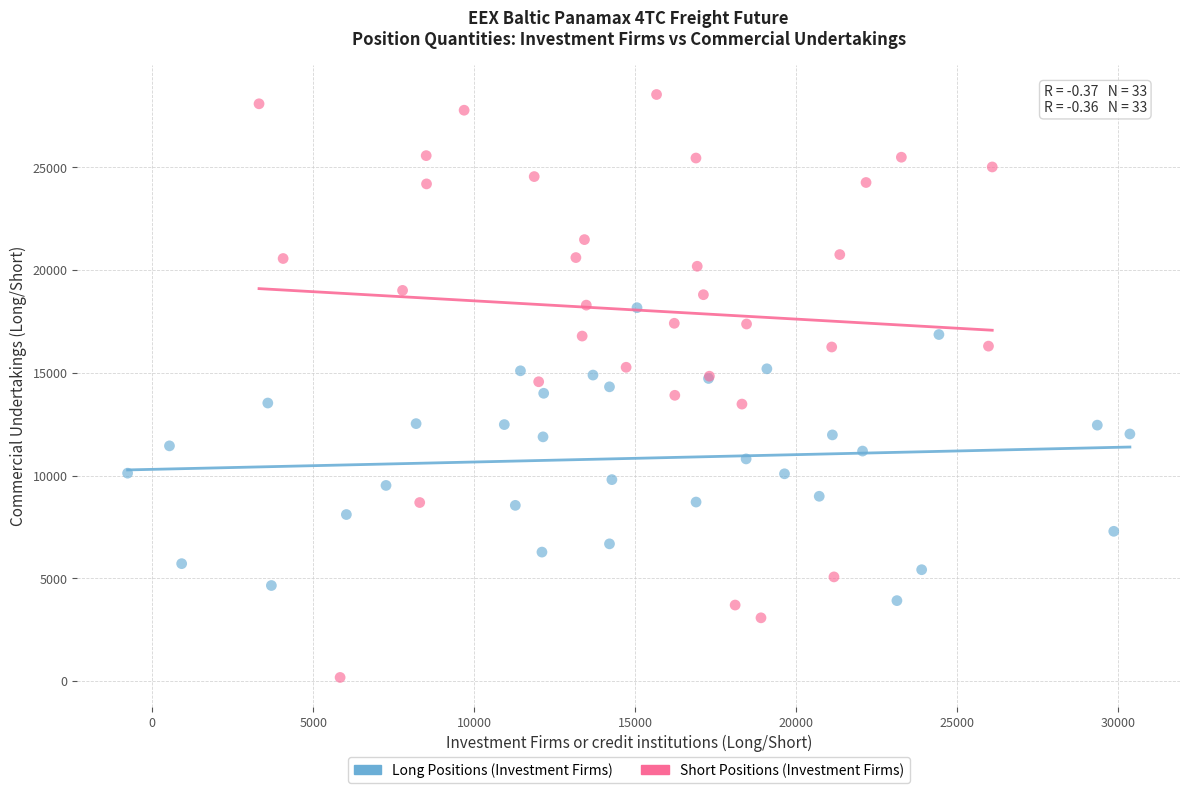

Which series reaches the maximum Y coordinate?

Short Positions (Investment Firms)